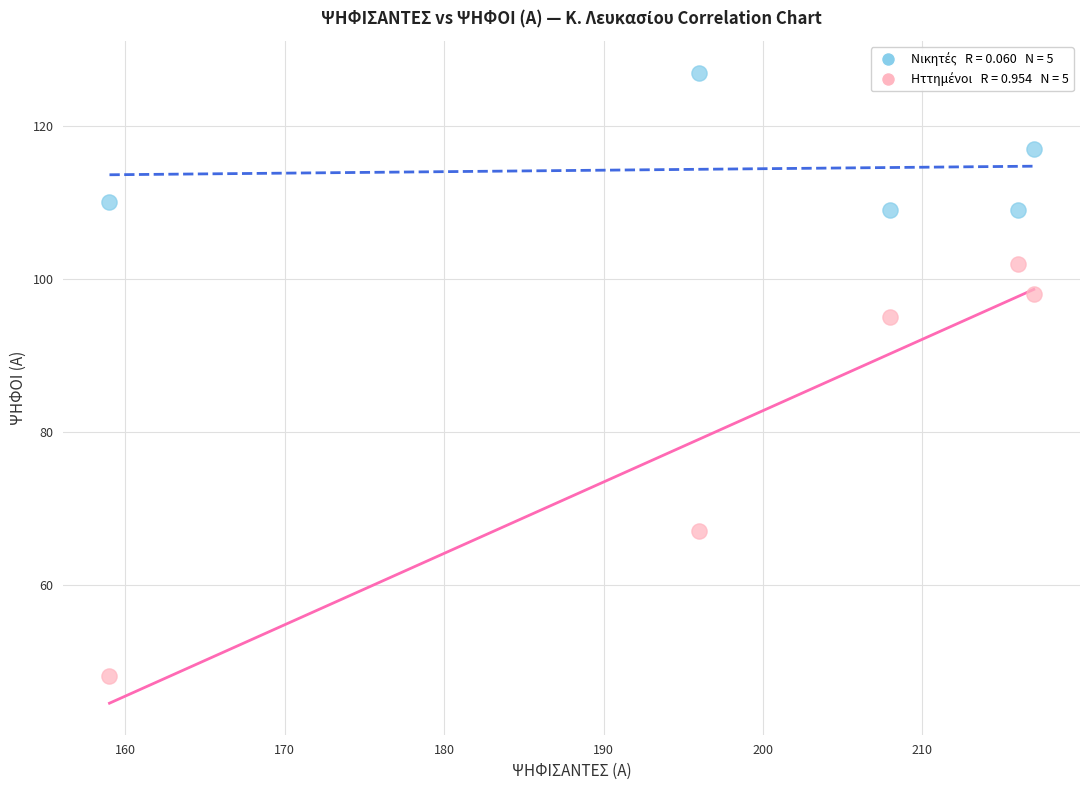

Across all data points, what is the average Y value?

98